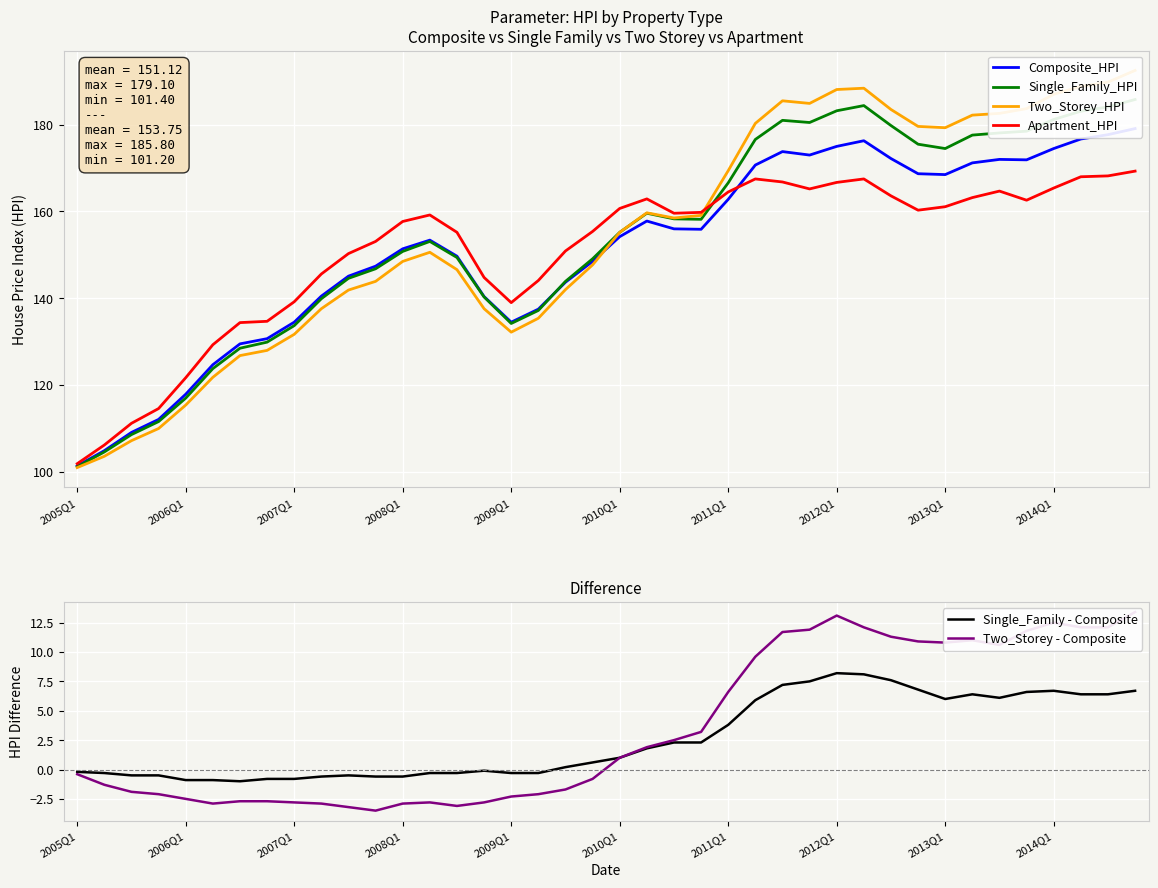

What is the average value of the Single_Family_HPI series?

153.8